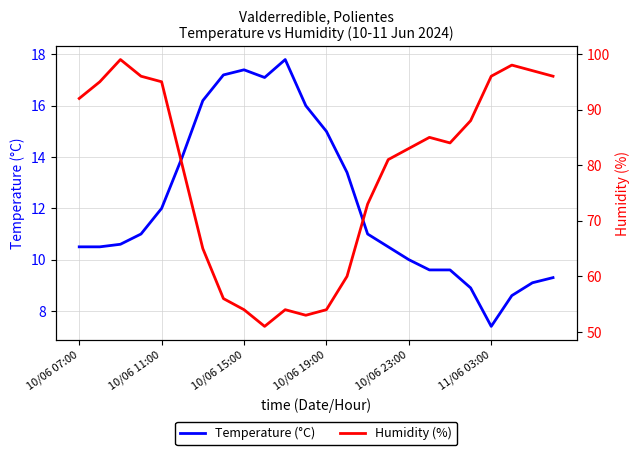

Which series has the largest total across all categories?

Humidity (%)